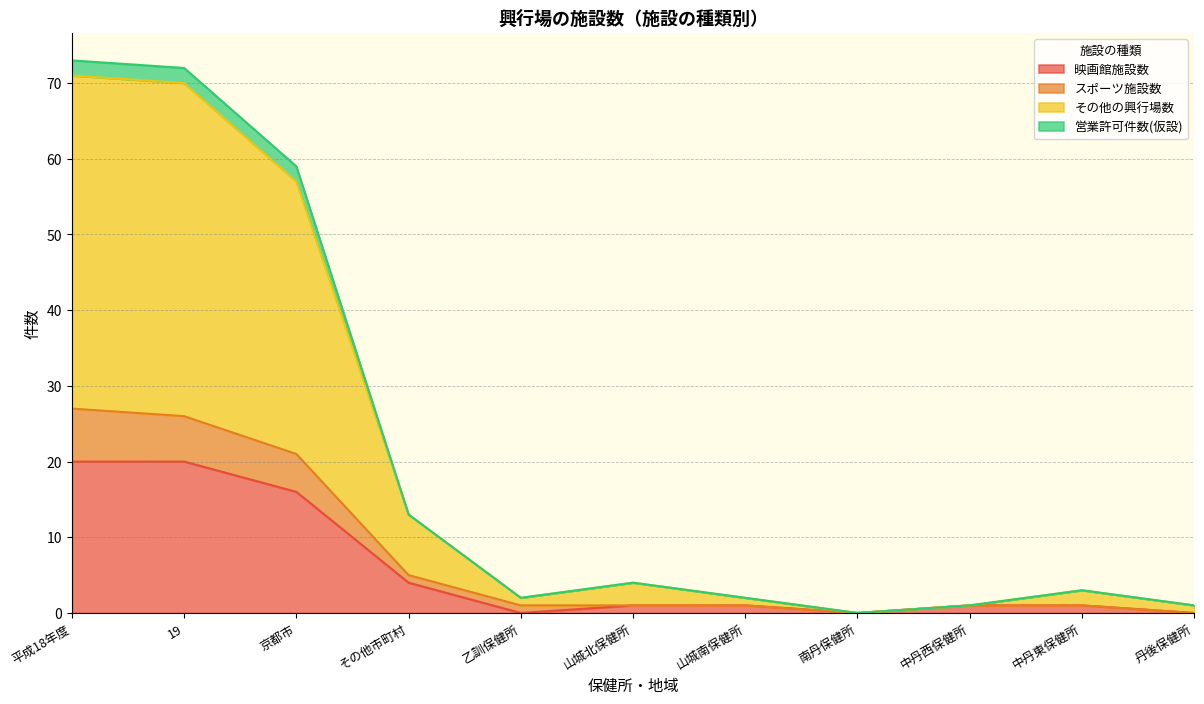

True or false: 映画館施設数 has a value of 20 at 19.

True